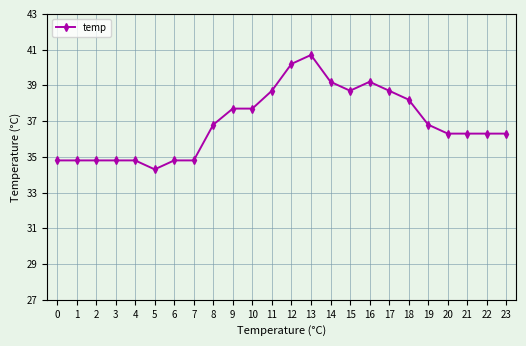

How many data points are less than 36?

8